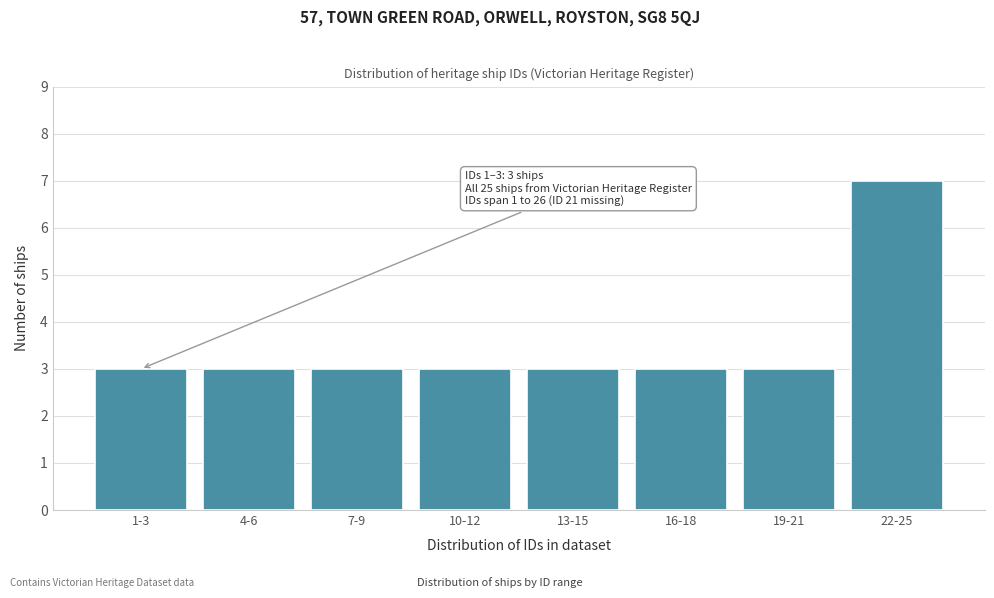

Reading left to right, transcribe all the data shown in this chart.

3	3	3	3	3	3	3	7